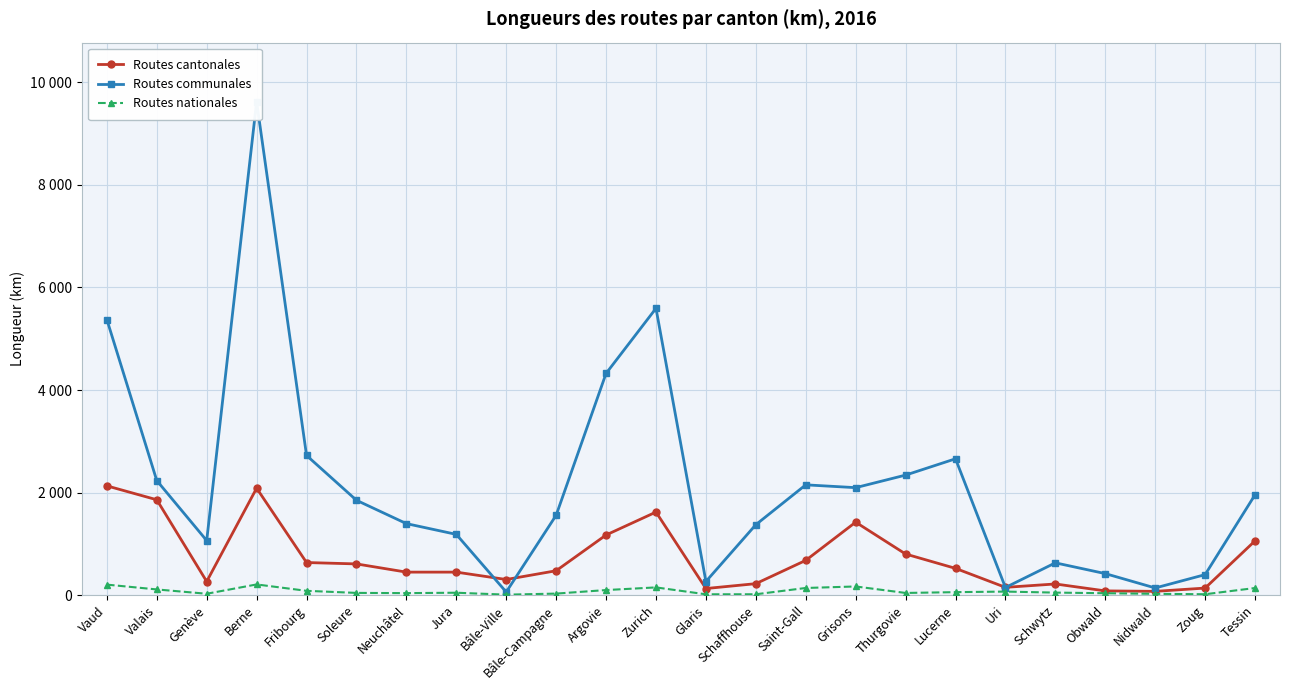

How many data points in Routes communales are less than 1850?

12